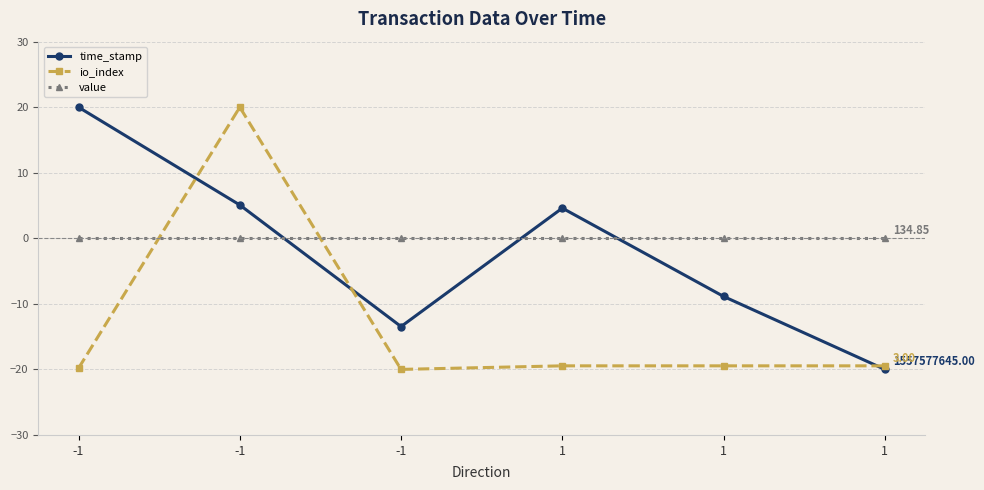

How many lines are shown in the chart?

3